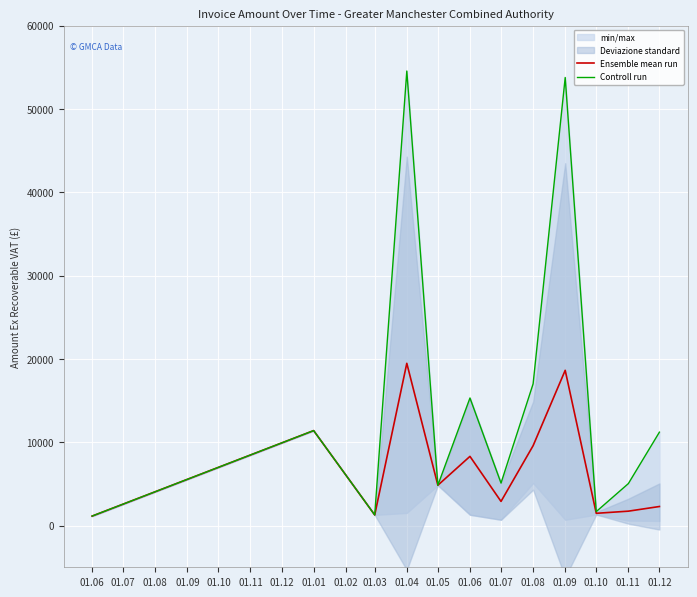

The Controll run series shows 22148.3 at 01.08. True or false?

False